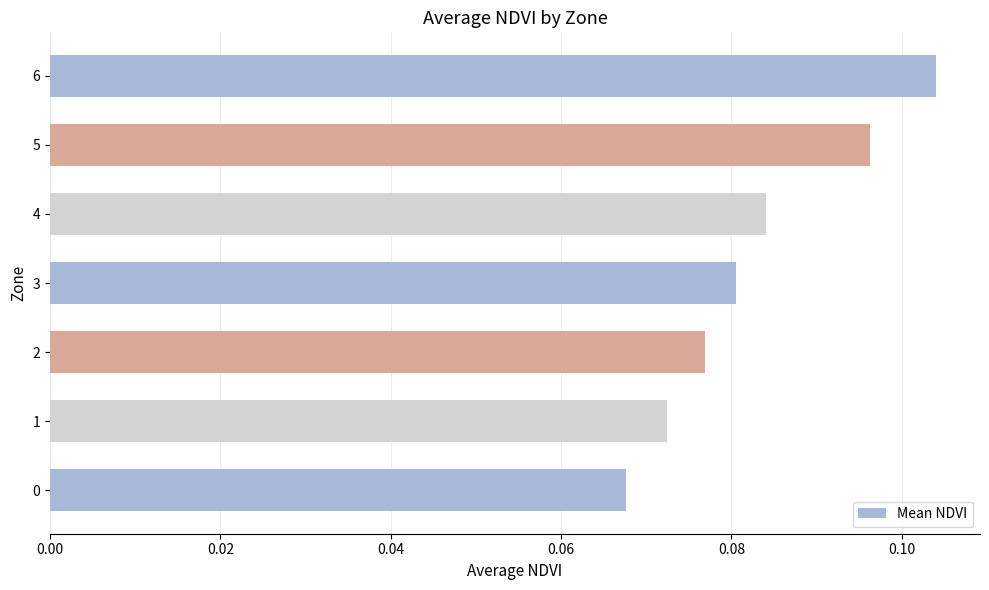

List the labels in order of value, largest first.

6, 5, 4, 3, 2, 1, 0